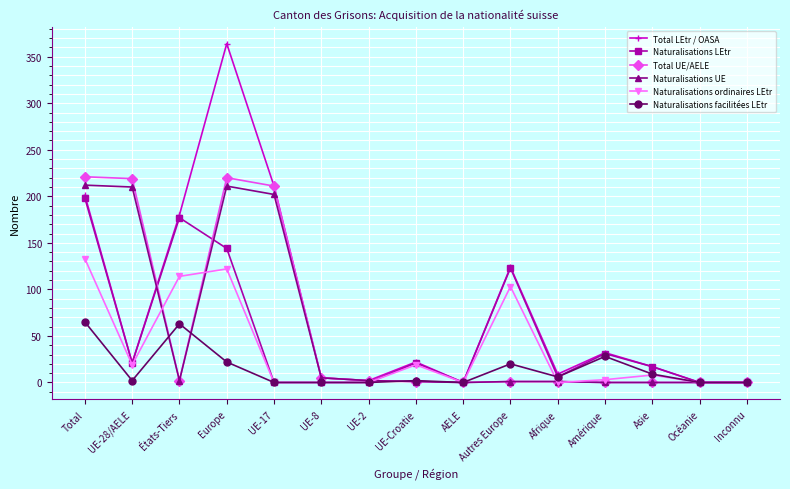

How many lines are shown in the chart?

6